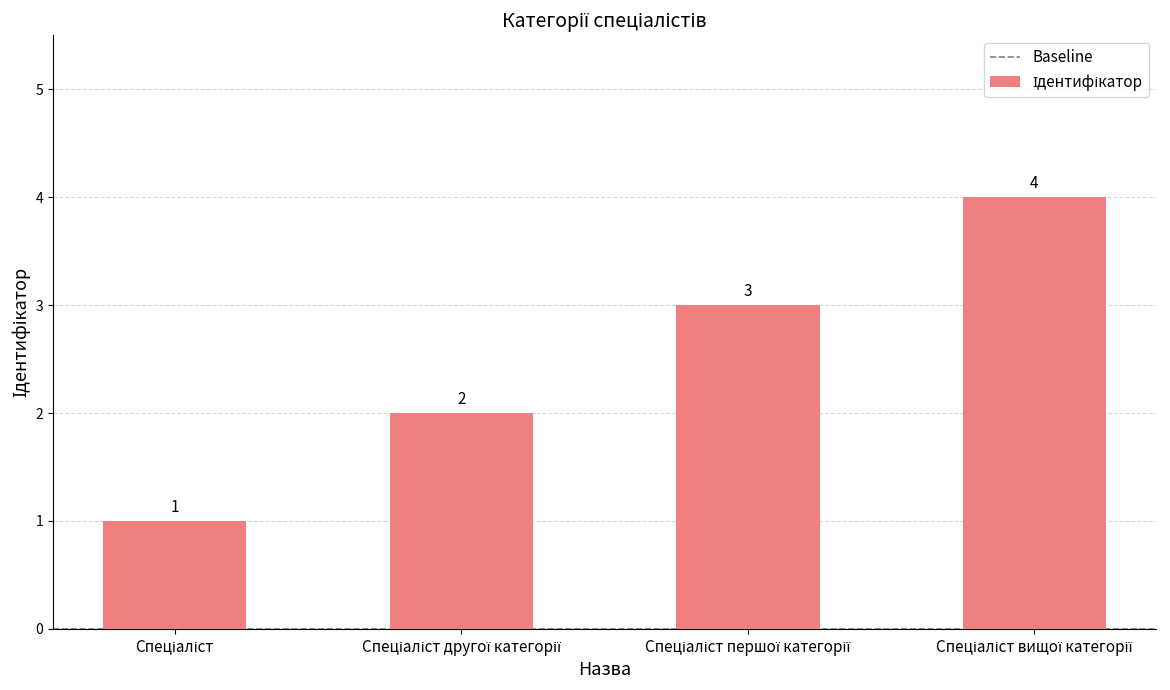

How many values are between 2 and 4?

3